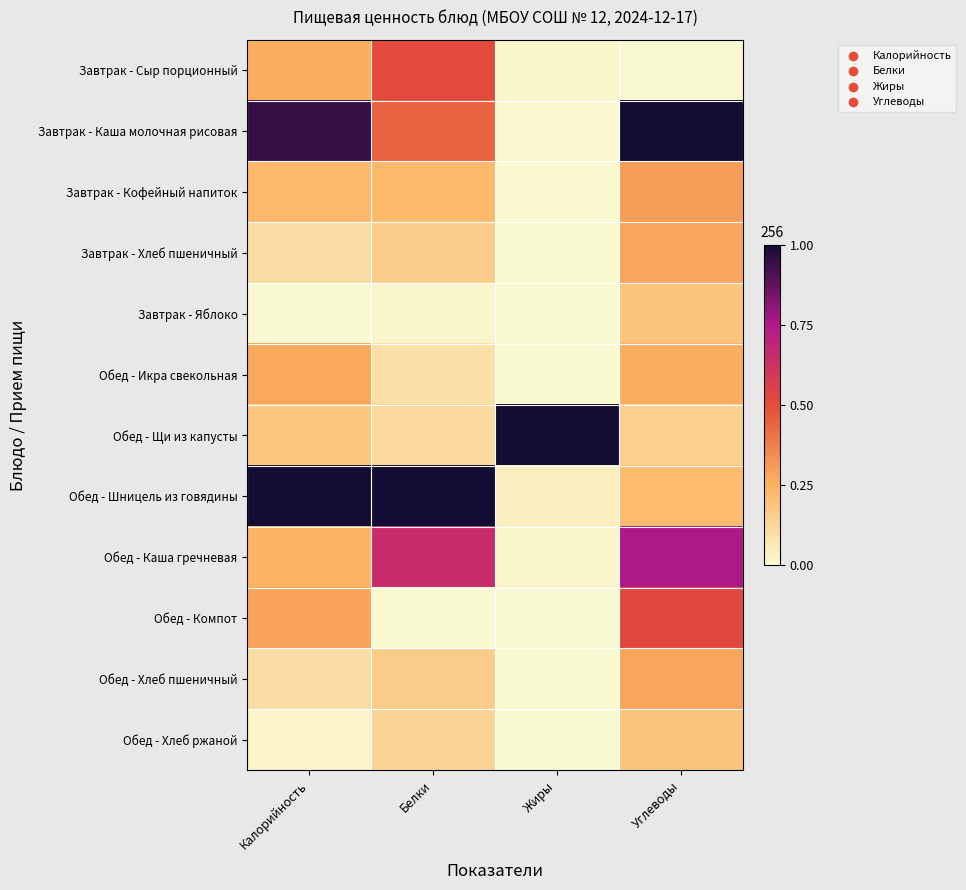

What is the maximum value shown in the chart?

1.0